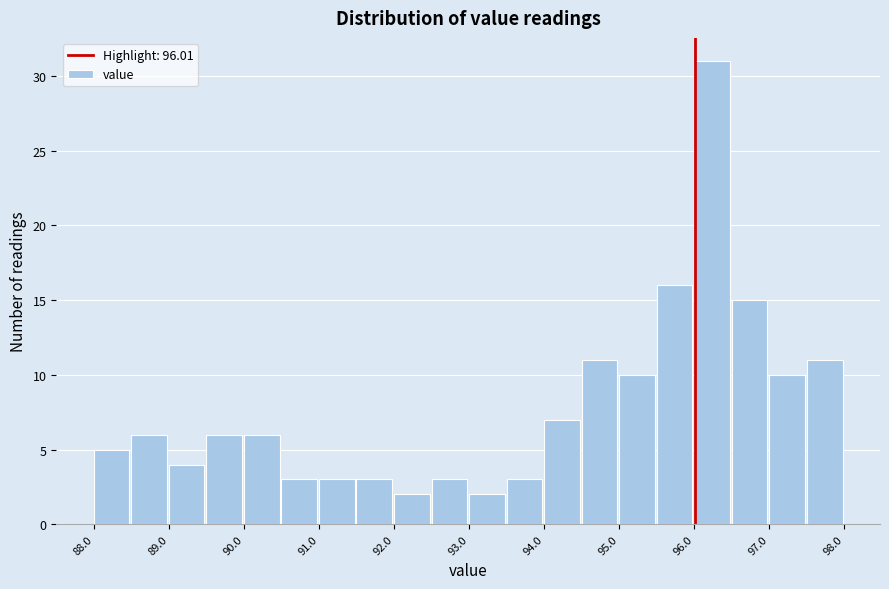

Which range on the x-axis has the tallest bar?

96.0 to 96.5